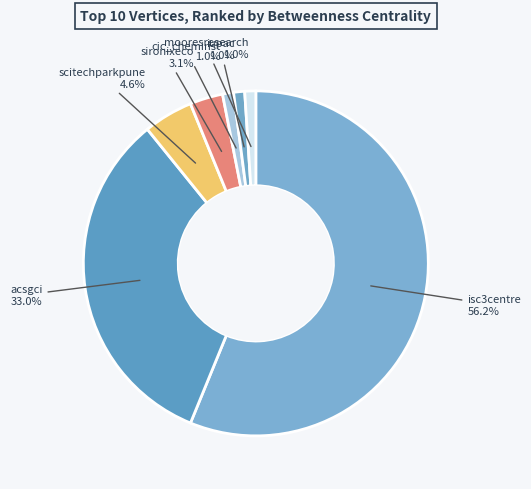

Which slice is the largest?

isc3centre